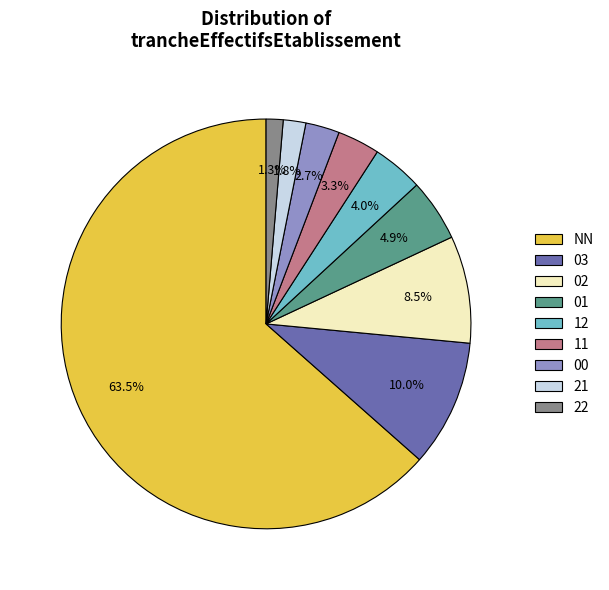

To the nearest percent, what is the difference between the largest and smallest slice percentages?

62%